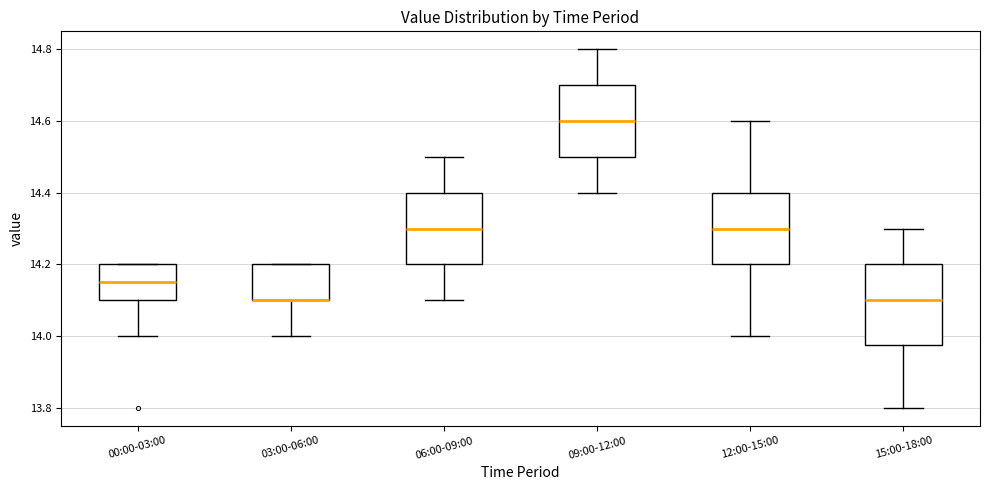

Where is the upper edge of the box for 00:00-03:00 on the y-axis? The values are not printed on the chart, so give them approximately, as read against the axis.

14.20